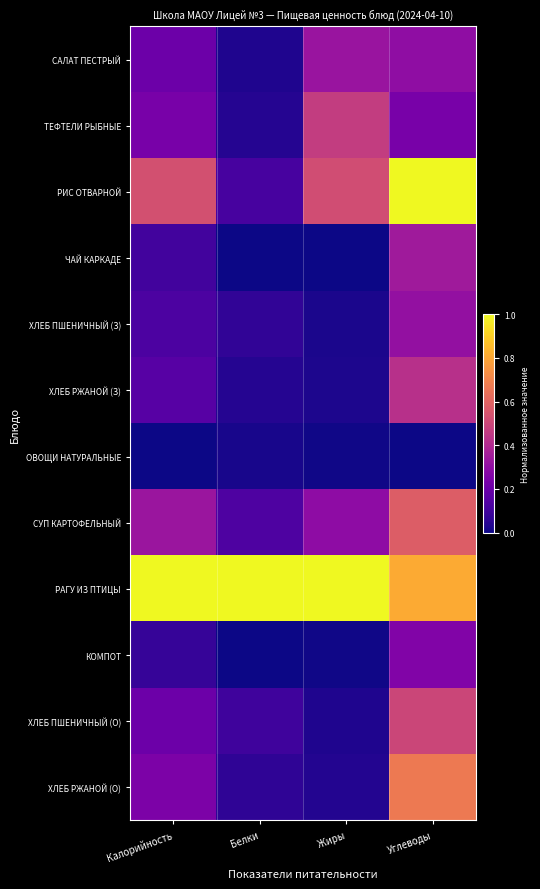

What is the total value across all series at Калорийность?

3.2